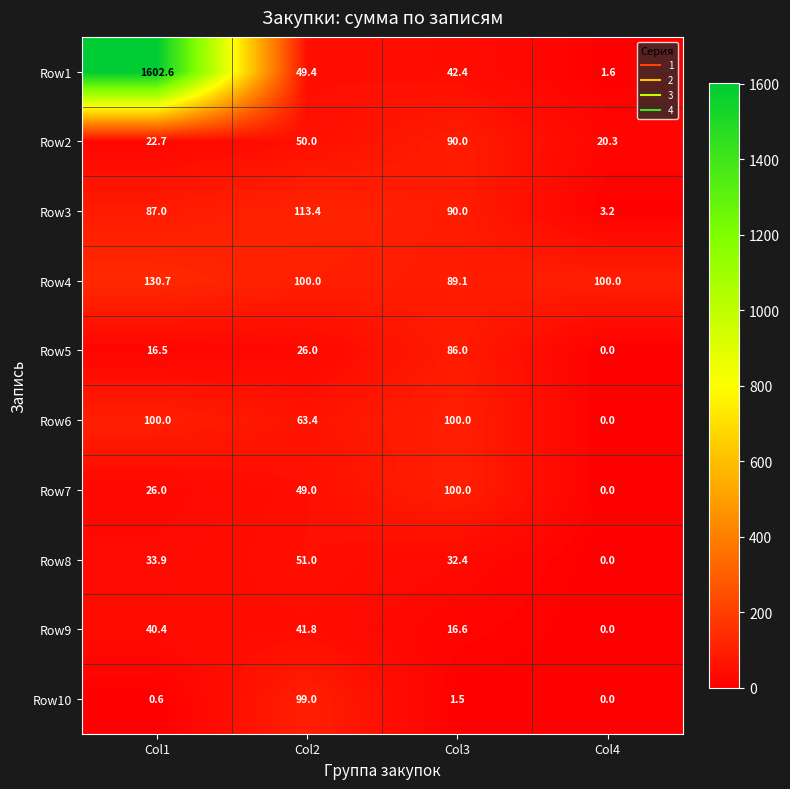

What is the difference between the maximum and minimum values in the Row3 series?

110.2